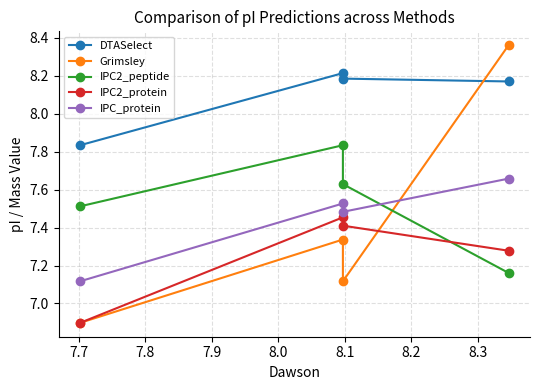

True or false: DTASelect has more than 1 points higher than both neighbors.

False